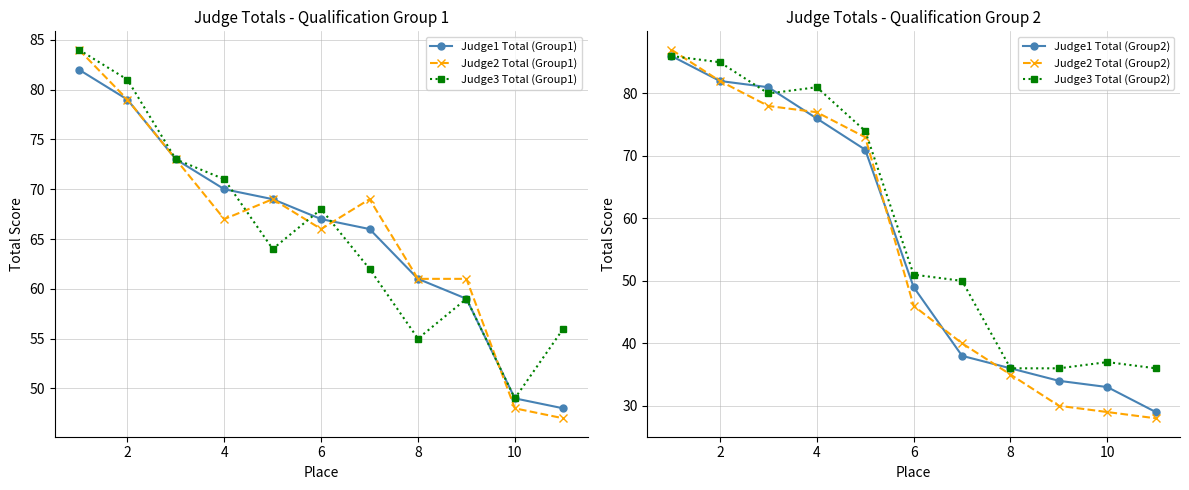

What is the difference between the second highest and minimum values in the Judge2 Total (Group1) series?

32